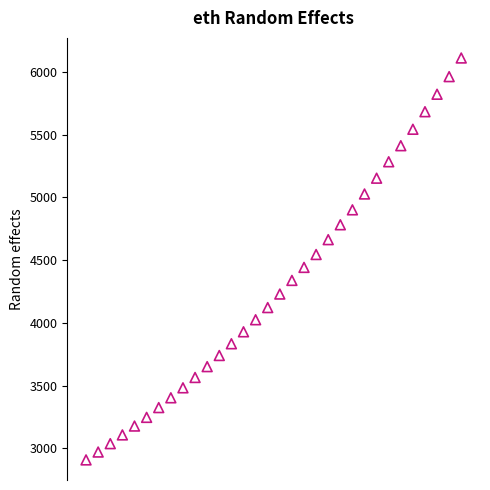

What is the range of X values (max minus min)?

5.9